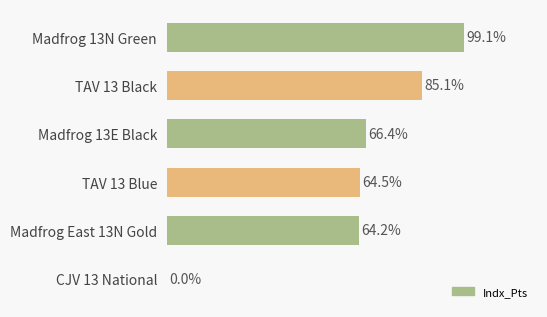

Where is the data nearest to the value 49?

Madfrog East 13N Gold